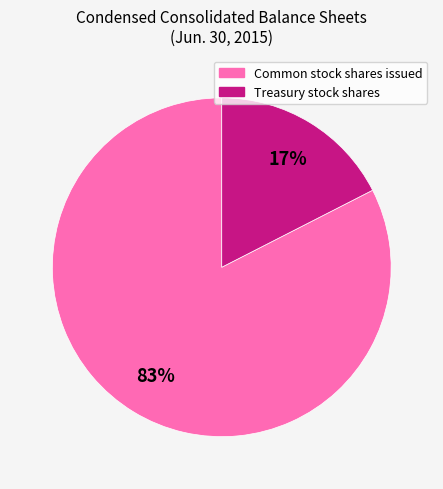

To the nearest percent, what is the combined percentage of Treasury stock shares and Common stock shares issued?

100%